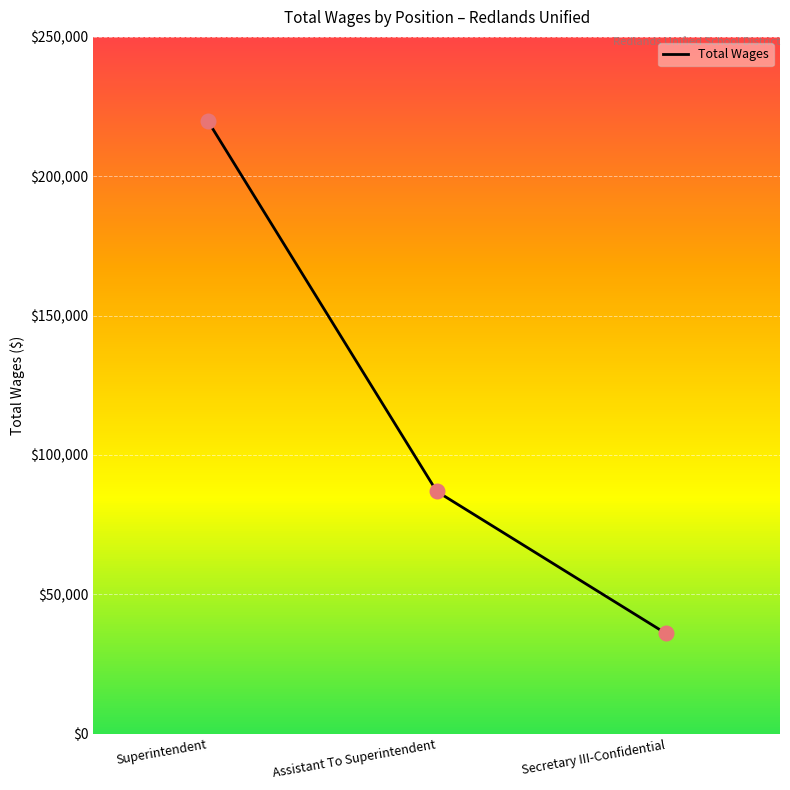

What is the change in value from Superintendent to Assistant To Superintendent?

-132933